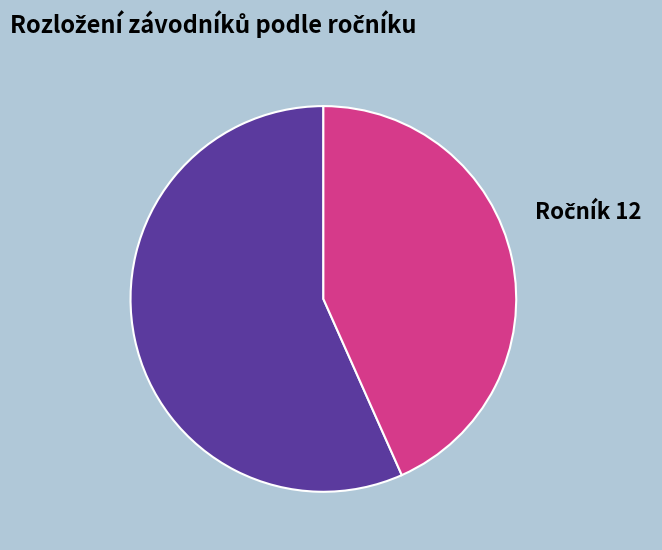

Is there a majority slice in this chart?

Yes